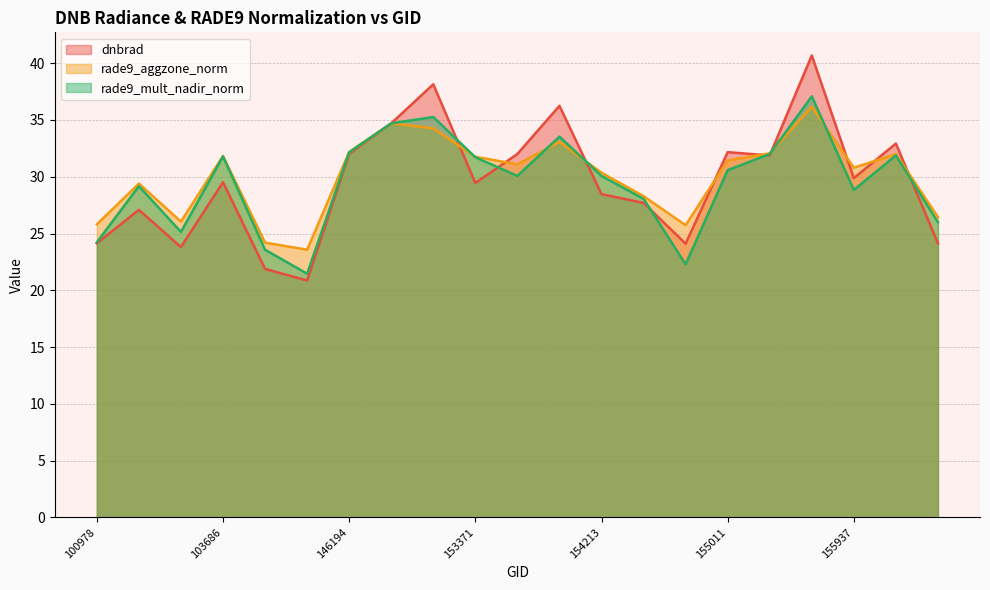

How many values in the dnbrad series exceed 29?

12